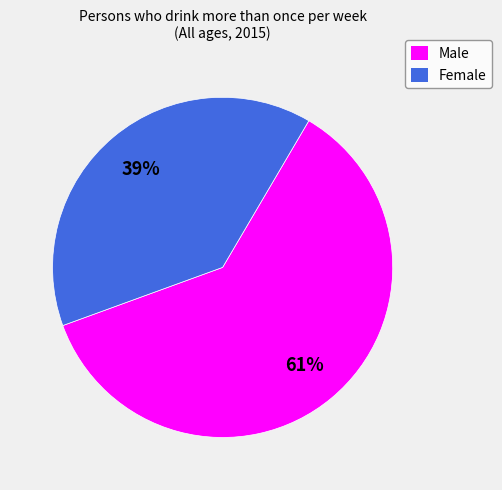

Which category has the biggest portion of the pie?

Male